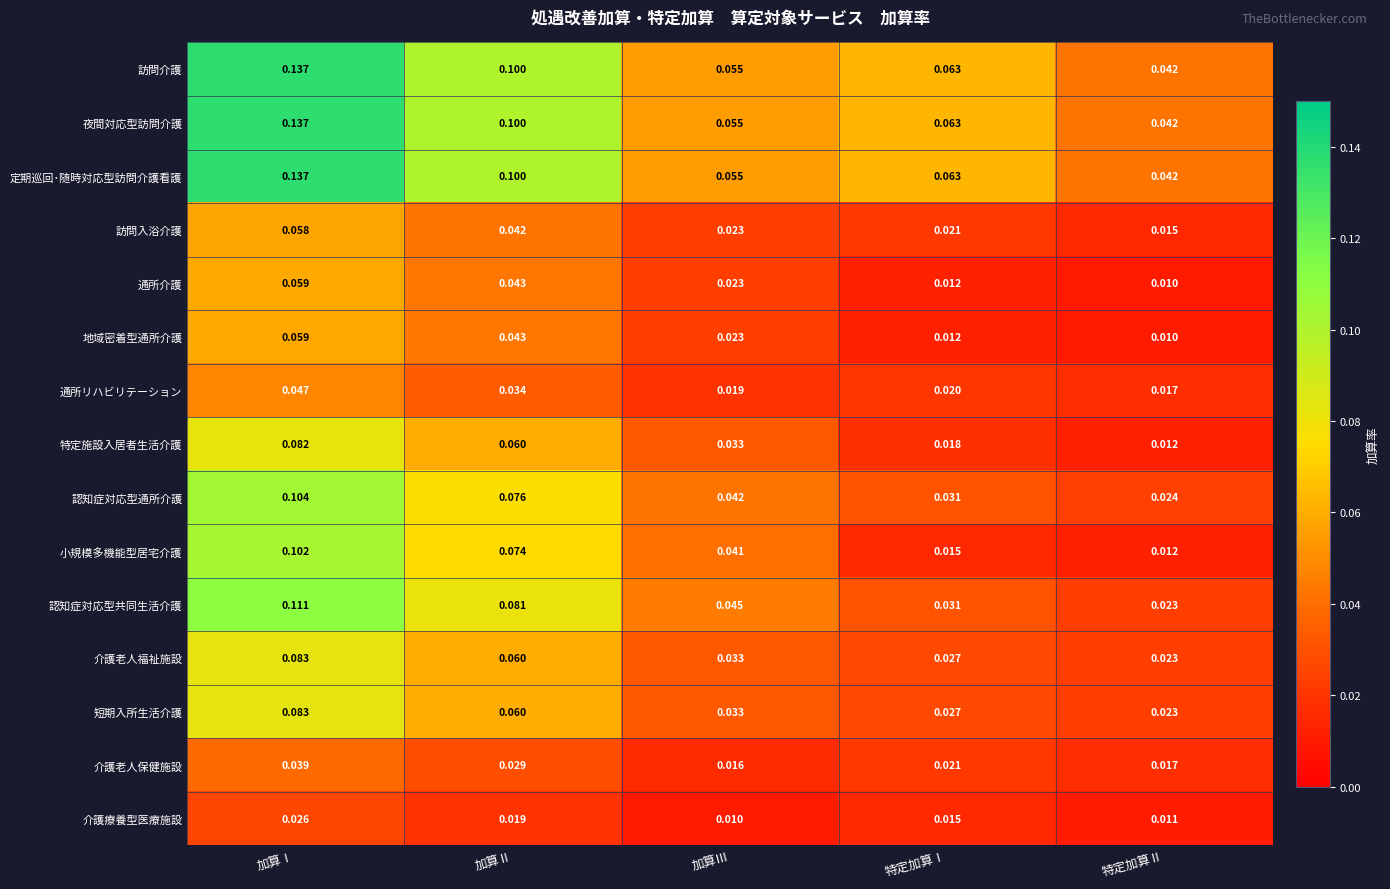

Is the value of 介護老人保健施設 at 加算Ⅲ greater than the value of 通所介護 at 加算Ⅰ?

No